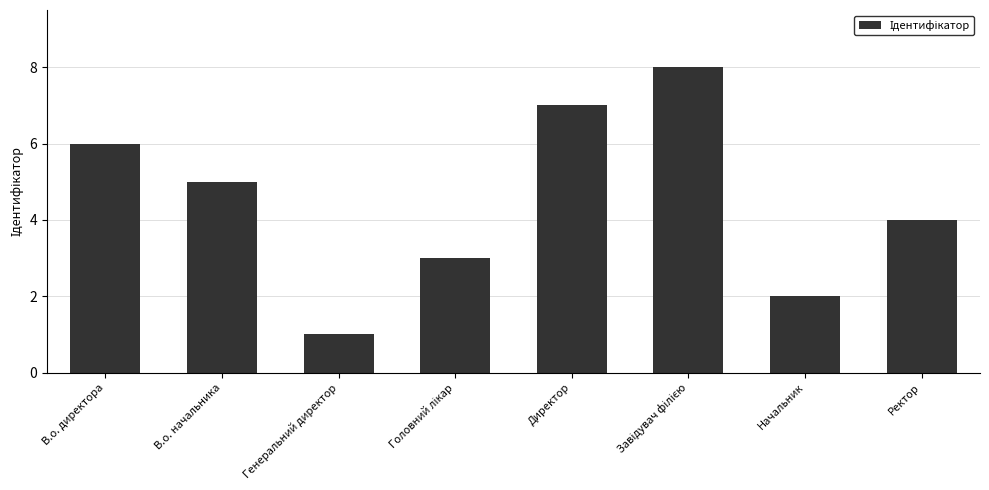

What is the change in value from В.о. начальника to Начальник?

-3